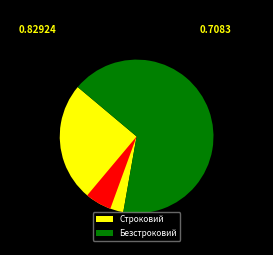

To the nearest percent, what is the average slice percentage?

50%